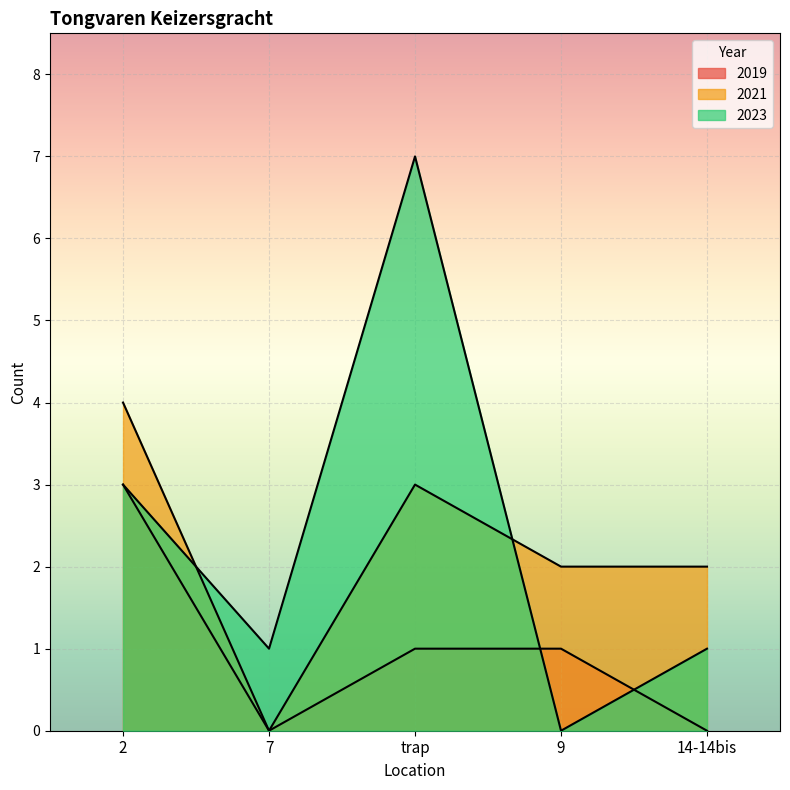

Rank the series at trap from highest to lowest value.

2023, 2021, 2019